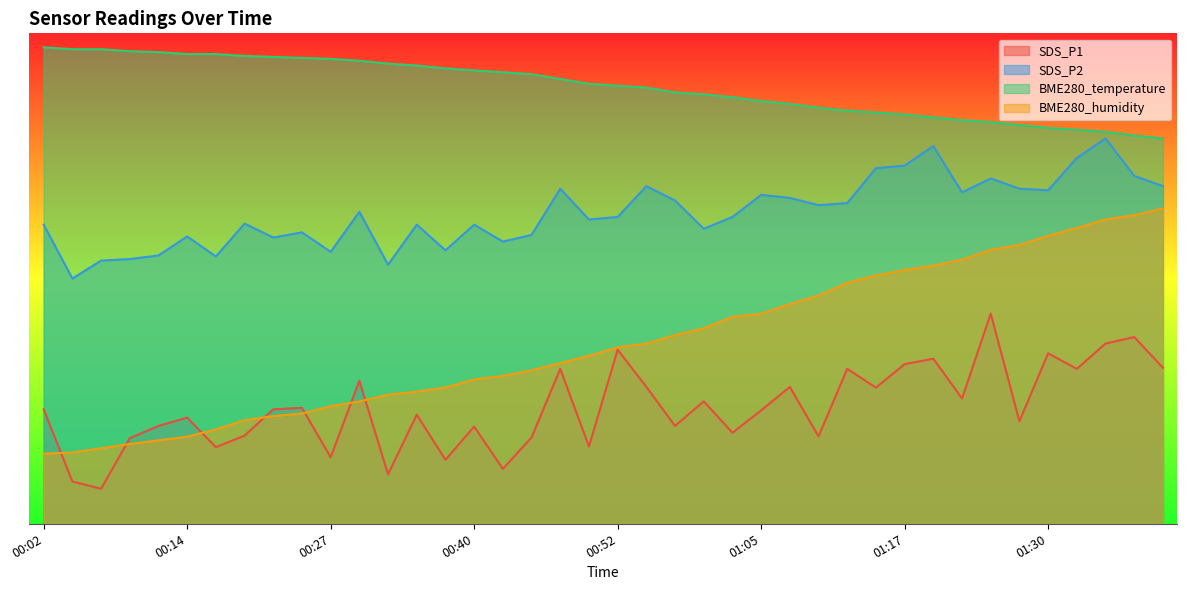

True or false: SDS_P2 and BME280_humidity intersect in this chart.

False